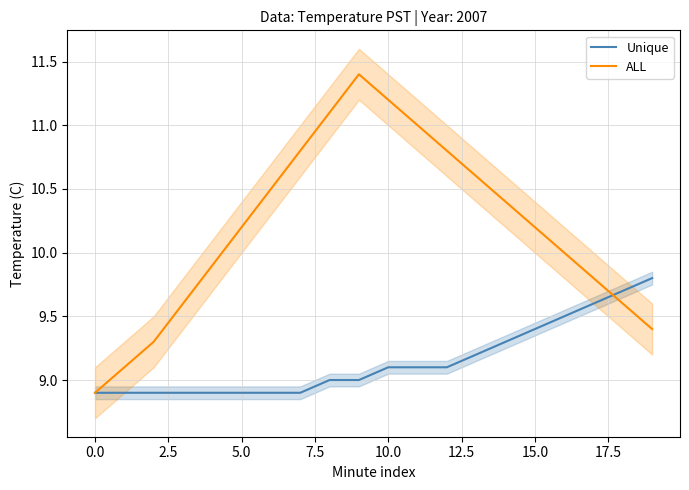

What is the minimum value for ALL?

8.9